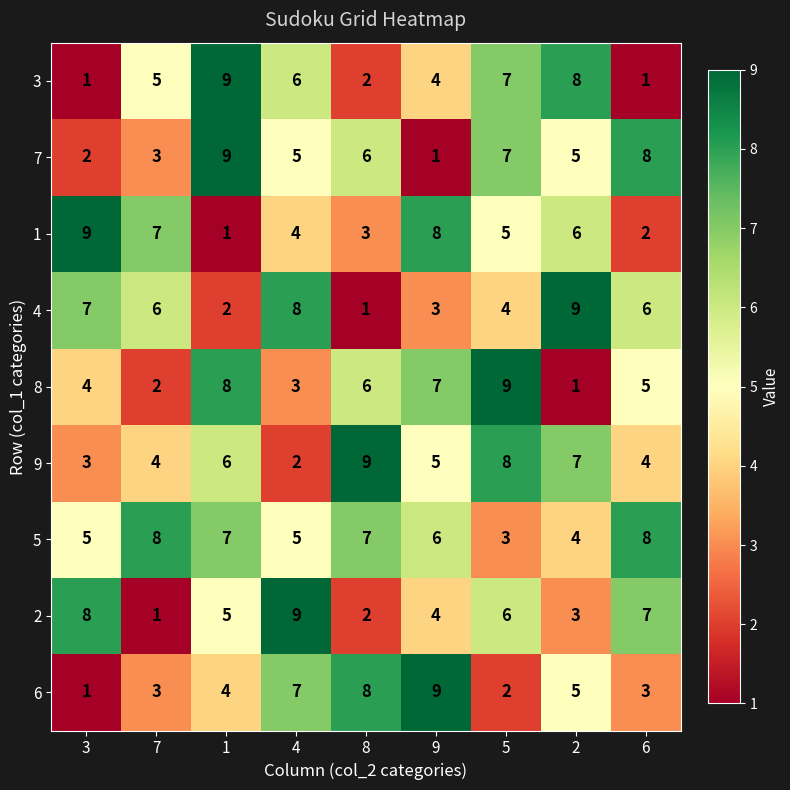

At which label is 1 closest to 5?

5